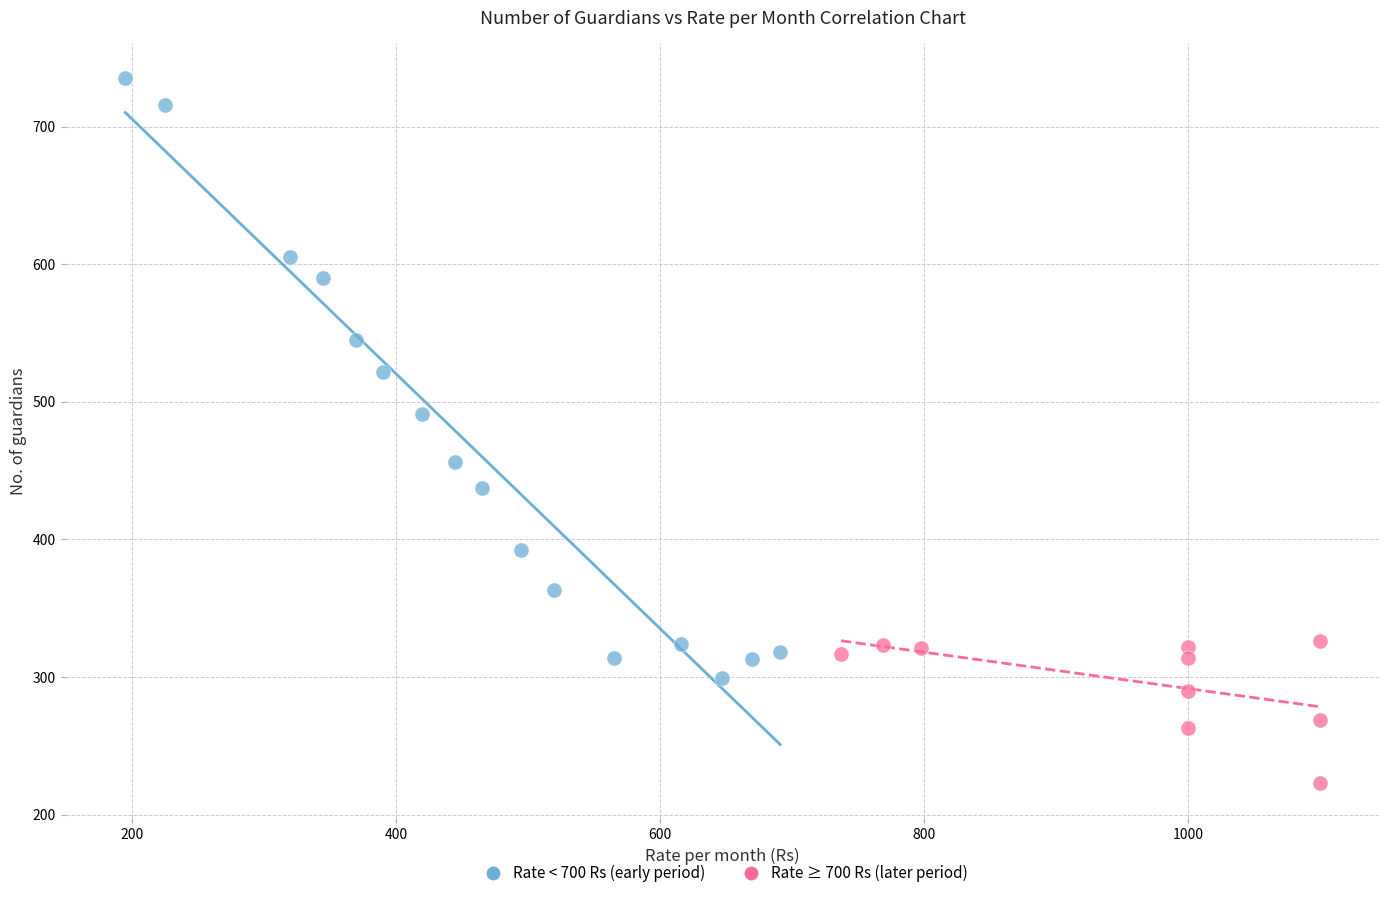

Which series has the largest Y range (max minus min)?

Rate < 700 Rs (early period)